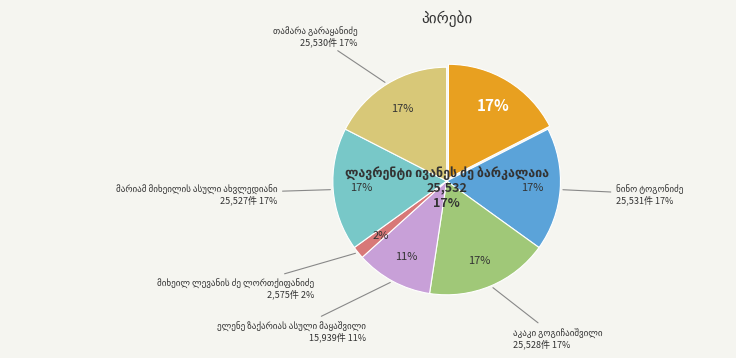

To the nearest percent, what is the difference between the largest and smallest slice percentages?

16%